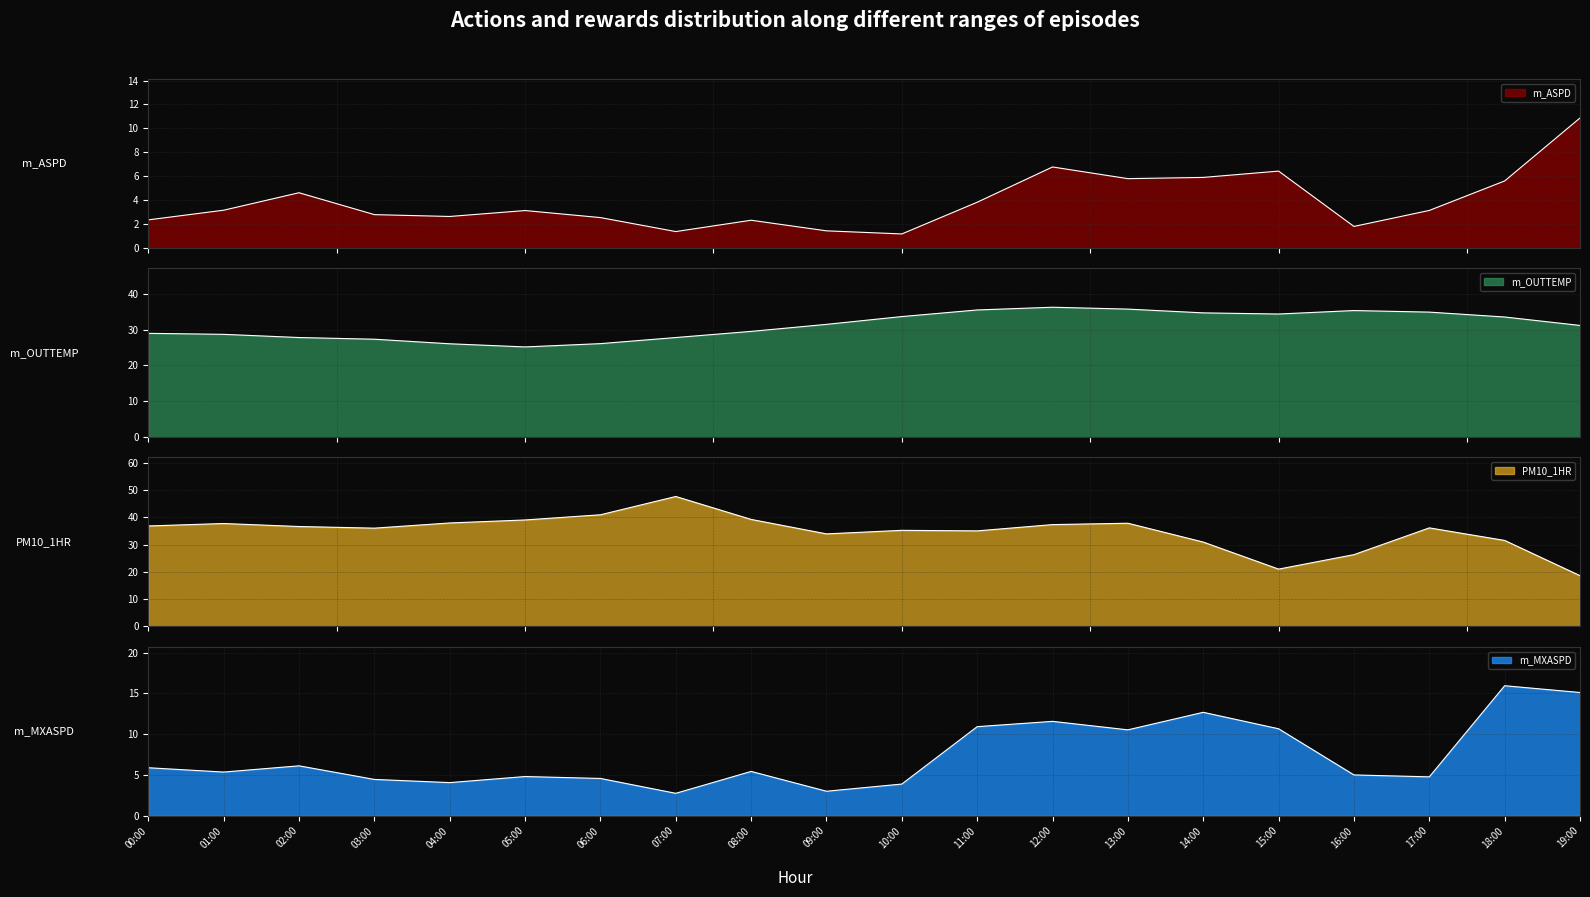

Rank the categories by PM10_1HR value from highest to lowest.

07:00, 06:00, 08:00, 05:00, 04:00, 13:00, 01:00, 12:00, 00:00, 02:00, 17:00, 03:00, 10:00, 11:00, 09:00, 18:00, 14:00, 16:00, 15:00, 19:00